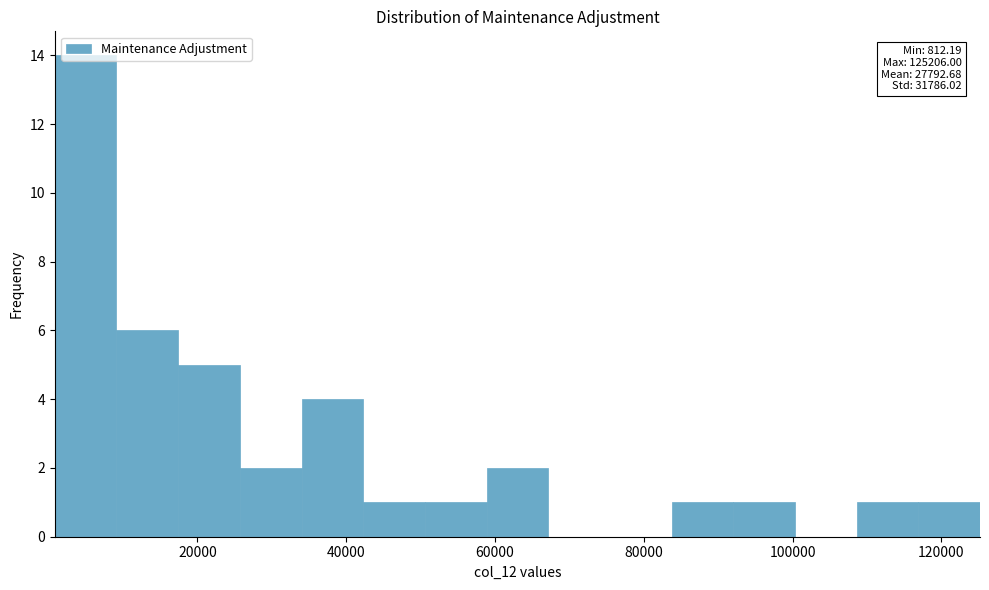

Which range on the x-axis has the tallest bar?

0 to 10000